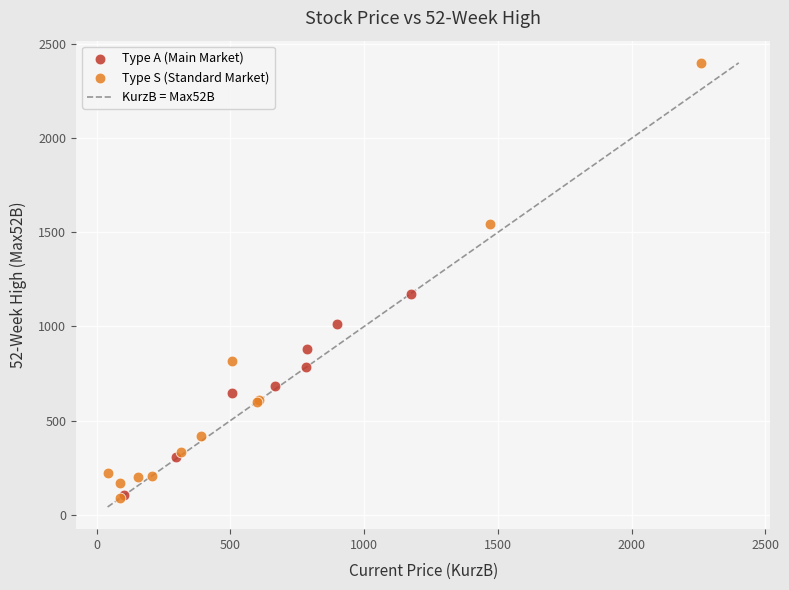

Which series has the largest Y range (max minus min)?

Type S (Standard Market)